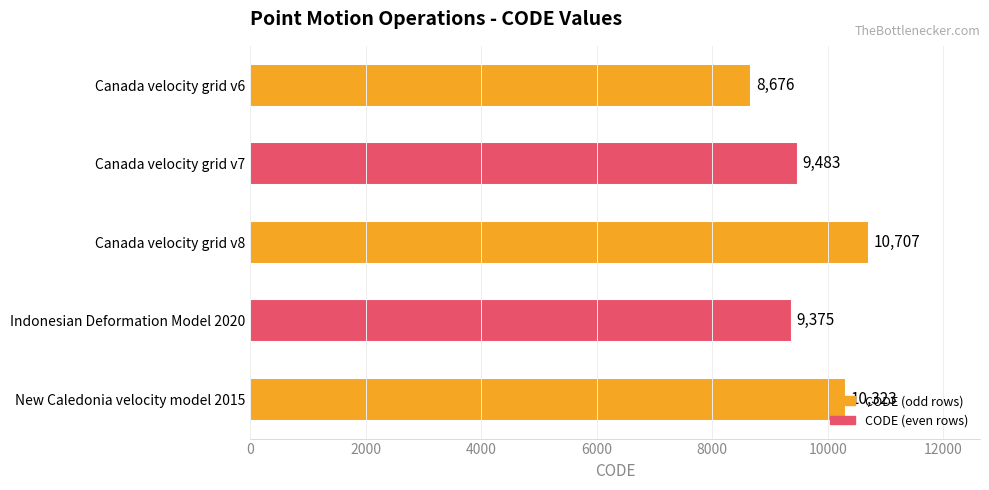

At which label is the value closest to 9691?

Canada velocity grid v7